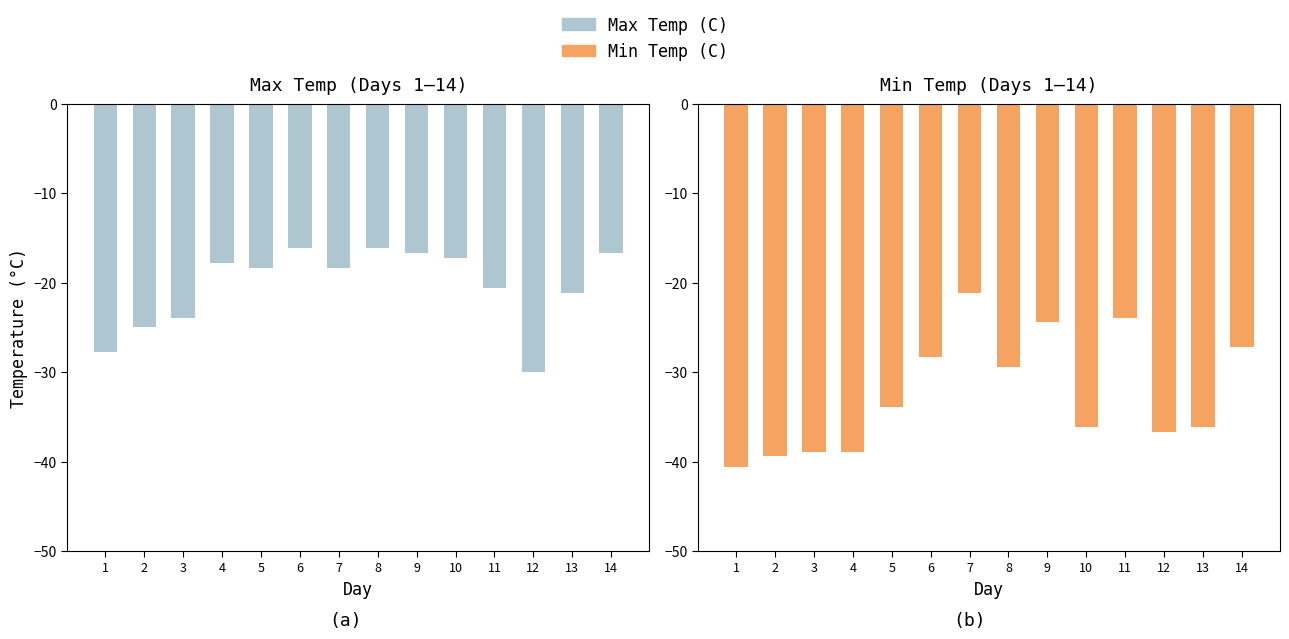

Which series has the largest total across all categories?

Max Temp (C)